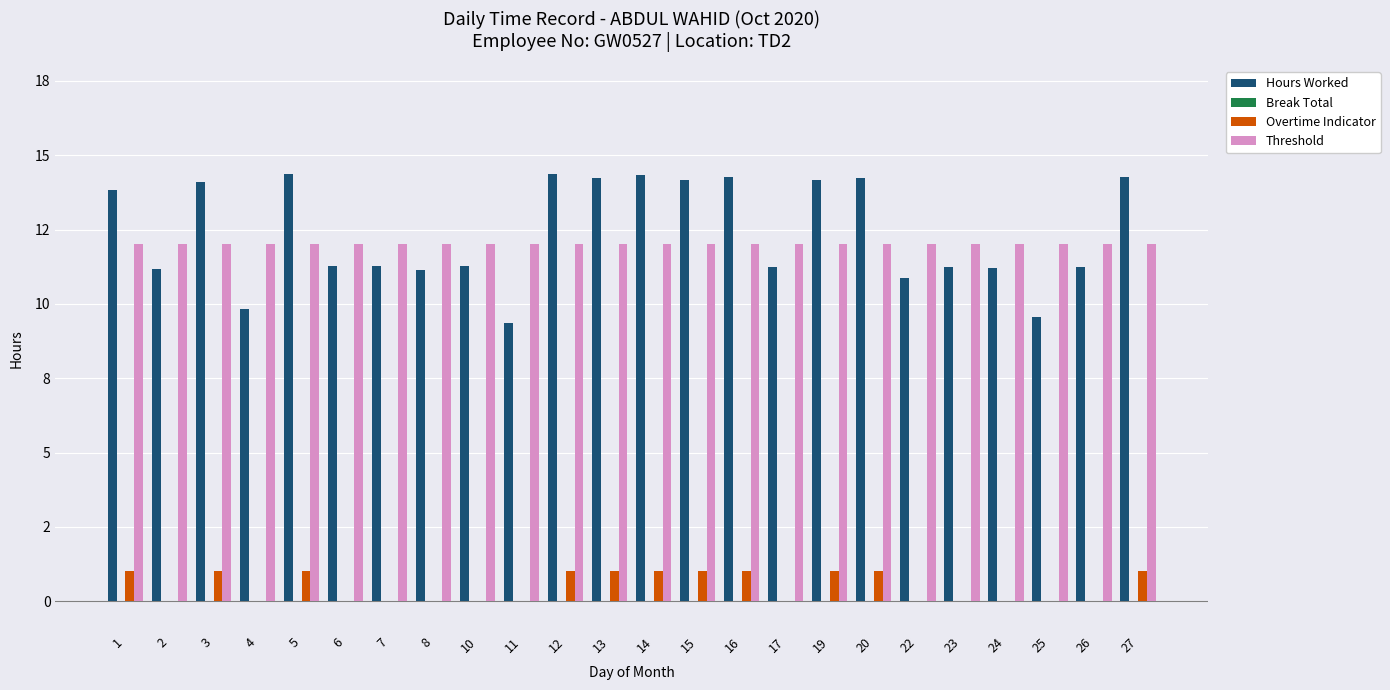

Does the chart contain stacked bars?

No